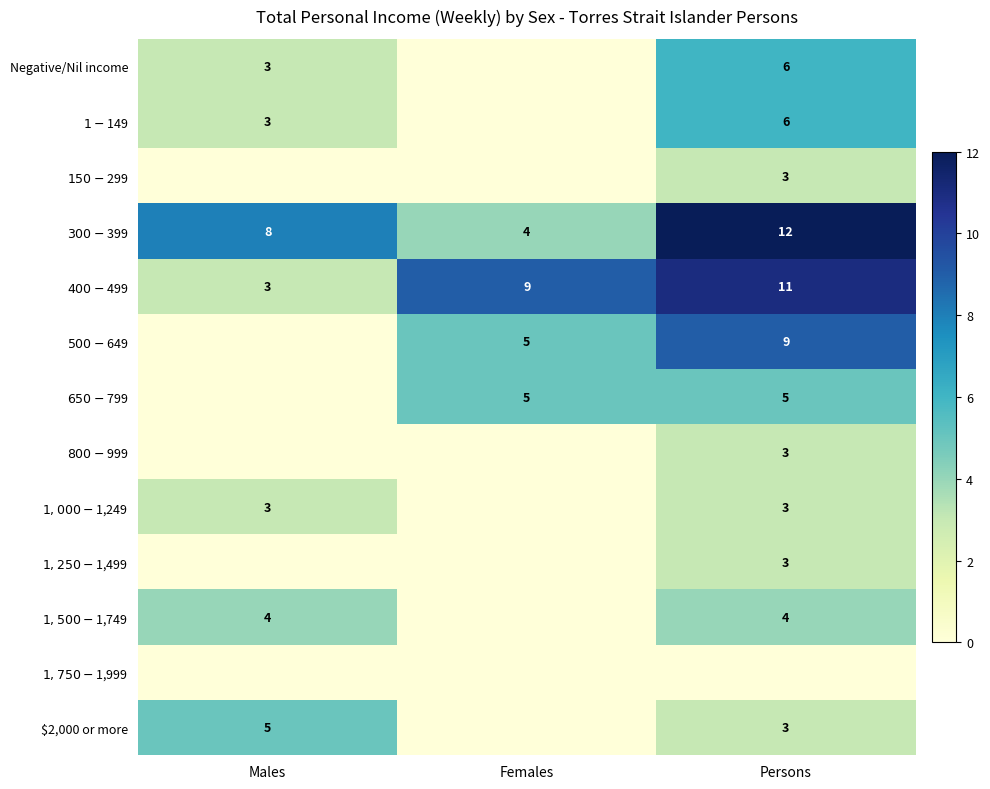

At which category does the chart reach its minimum across all series?

Females